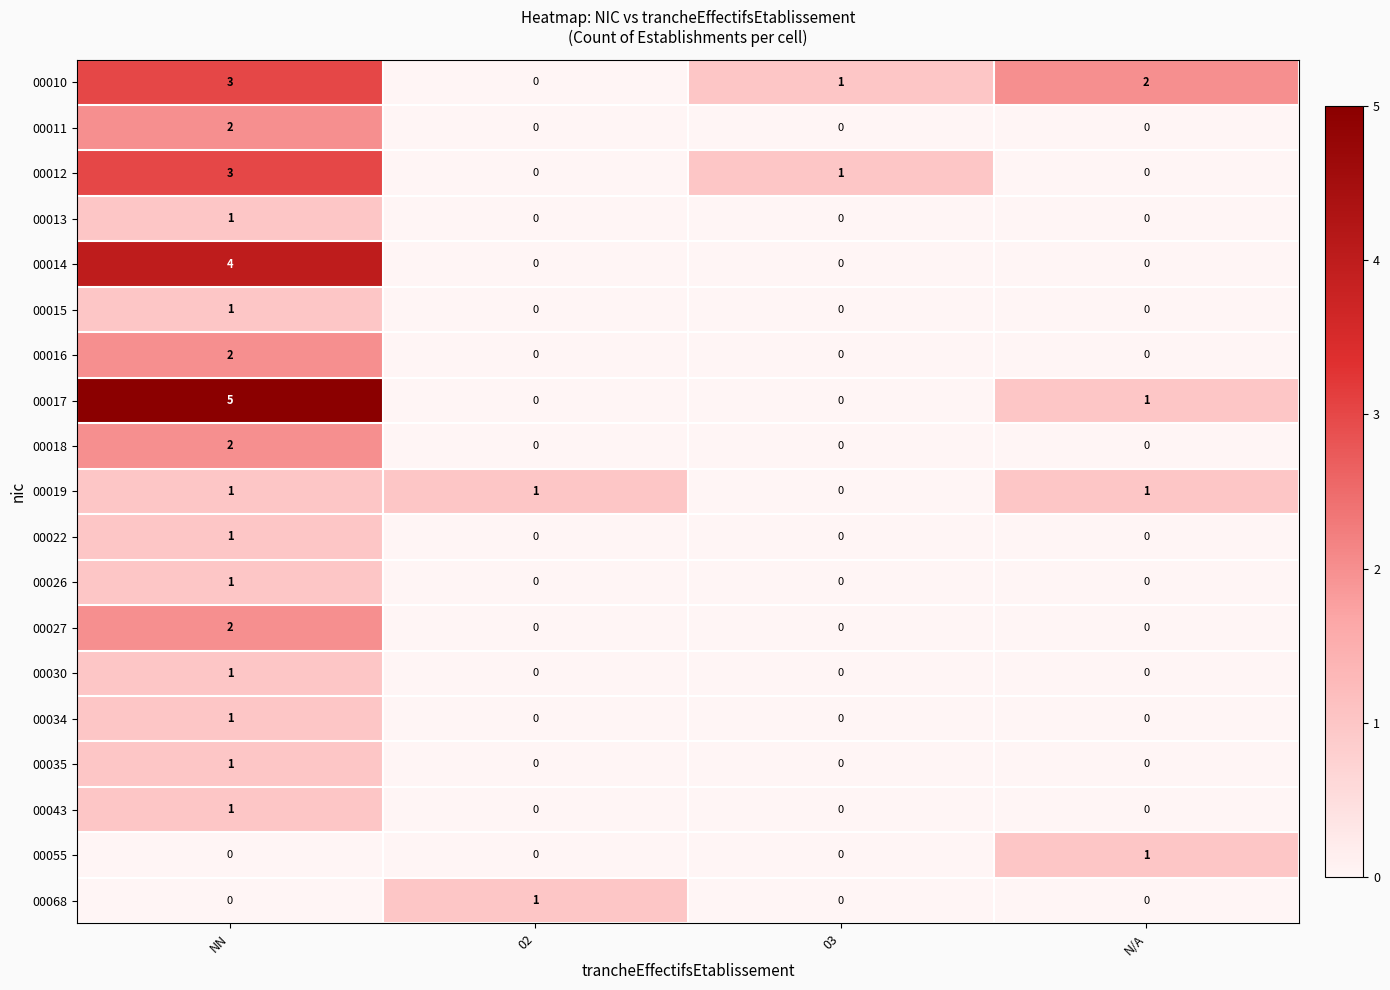

Count the number of data series in this chart.

19